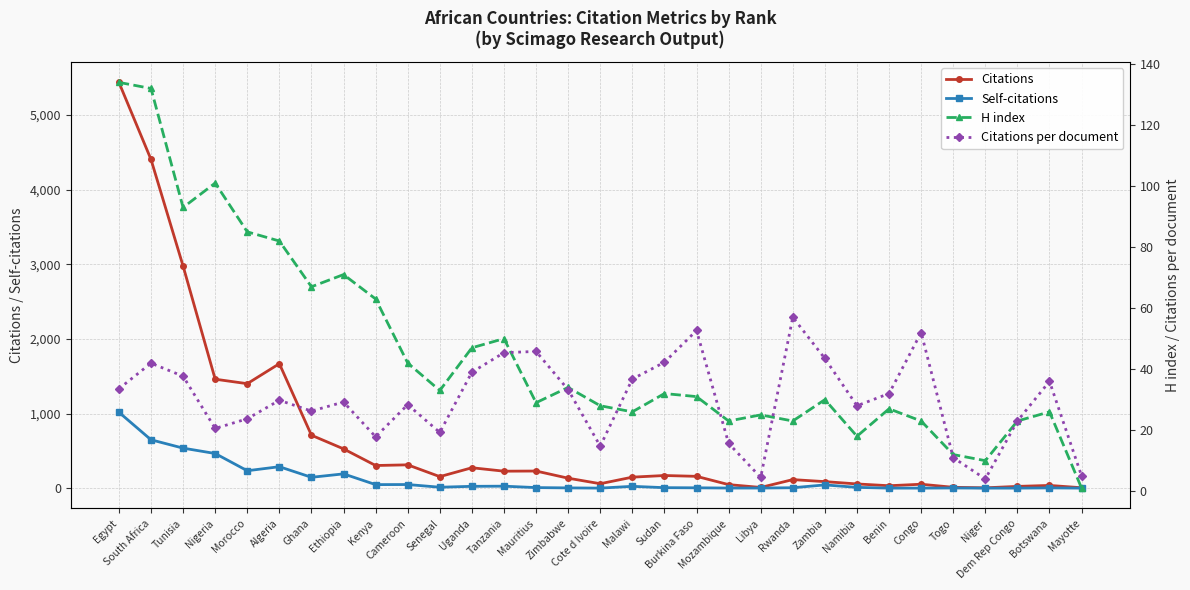

What is the label of the 28th point from the left?

Niger